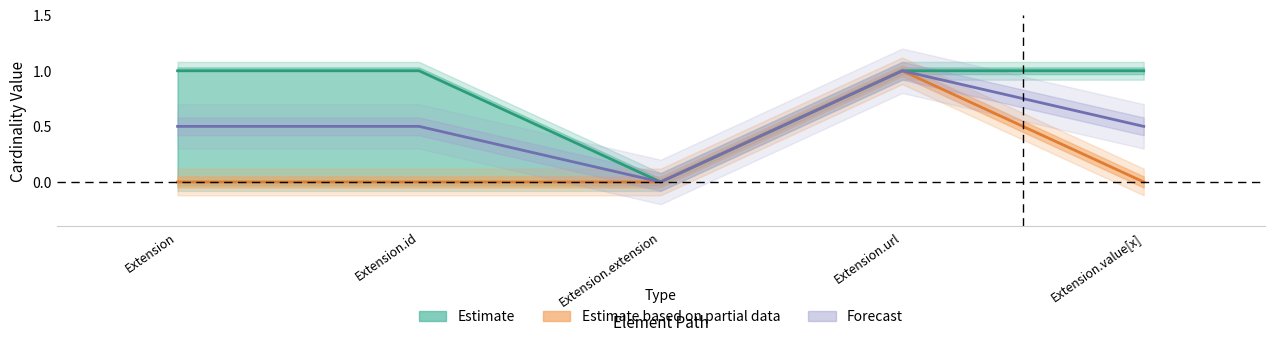

True or false: Max has a value of 1 at Extension.url.

True